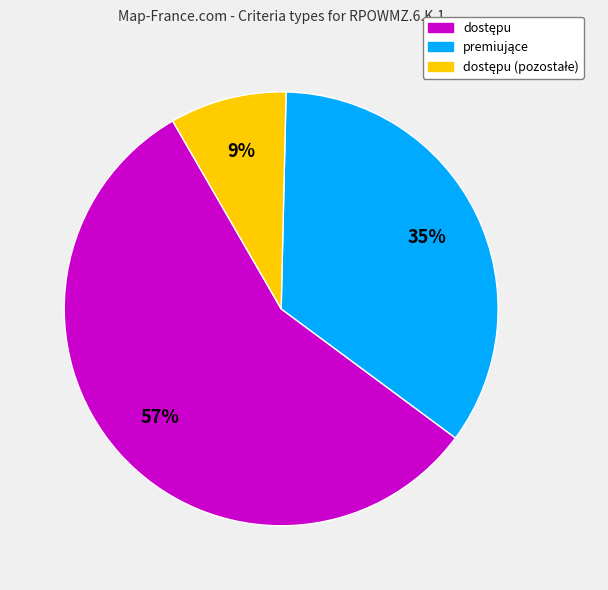

Is there a majority slice in this chart?

Yes